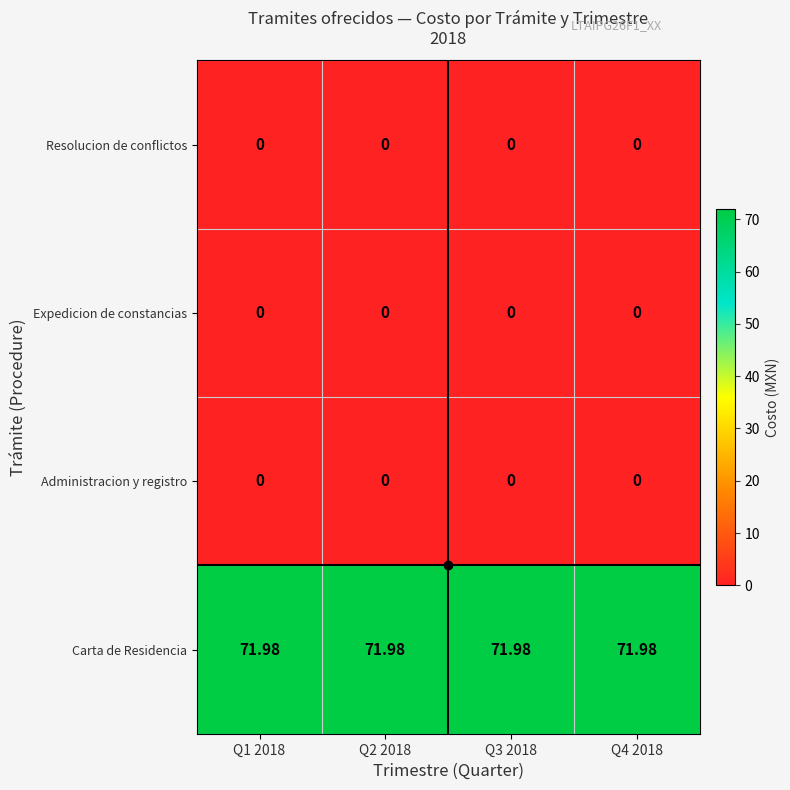

Reading right to left, extract all data points from this chart.

Resolucion de conflictos: Q4 2018=0.0	Q3 2018=0.0	Q2 2018=0.0	Q1 2018=0.0
Expedicion de constancias: Q4 2018=0.0	Q3 2018=0.0	Q2 2018=0.0	Q1 2018=0.0
Administracion y registro: Q4 2018=0.0	Q3 2018=0.0	Q2 2018=0.0	Q1 2018=0.0
Carta de Residencia: Q4 2018=72.0	Q3 2018=72.0	Q2 2018=72.0	Q1 2018=72.0